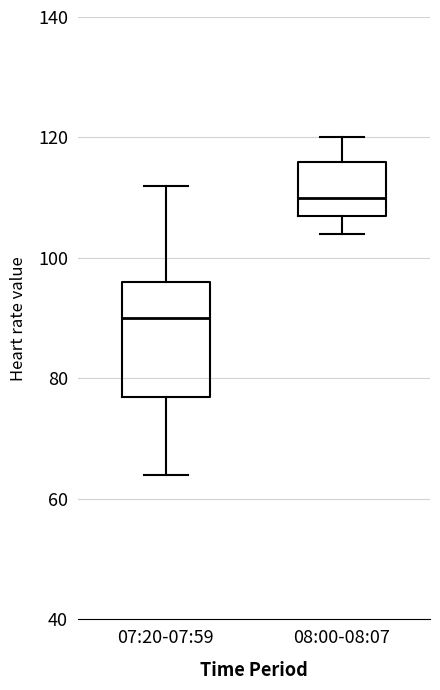

Comparing the boxes themselves (not the whiskers), which one is the tallest?

07:20-07:59